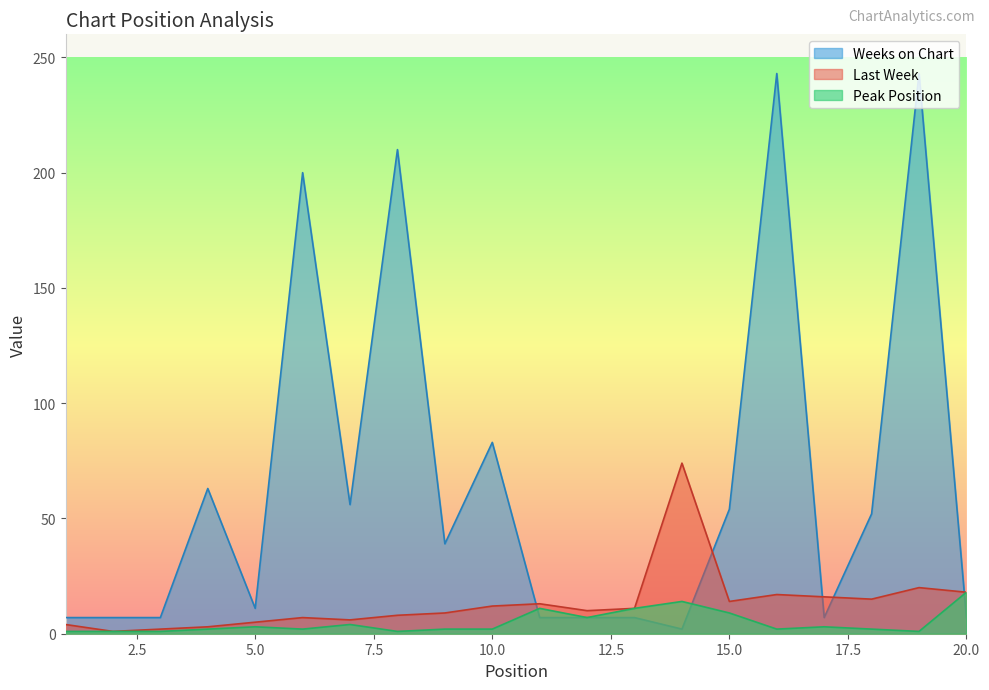

At which label does Peak Position reach its peak?

20.0